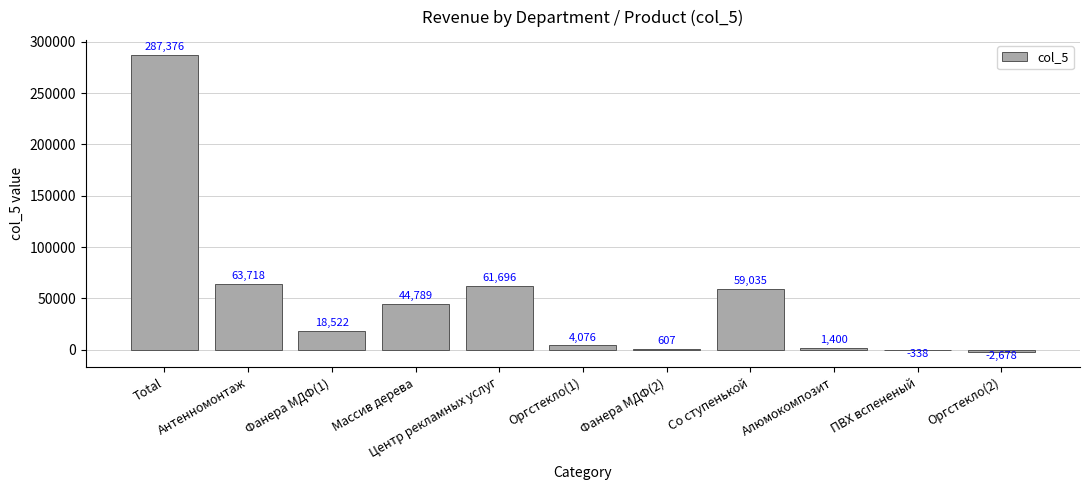

Which category has the highest value across all series?

Total